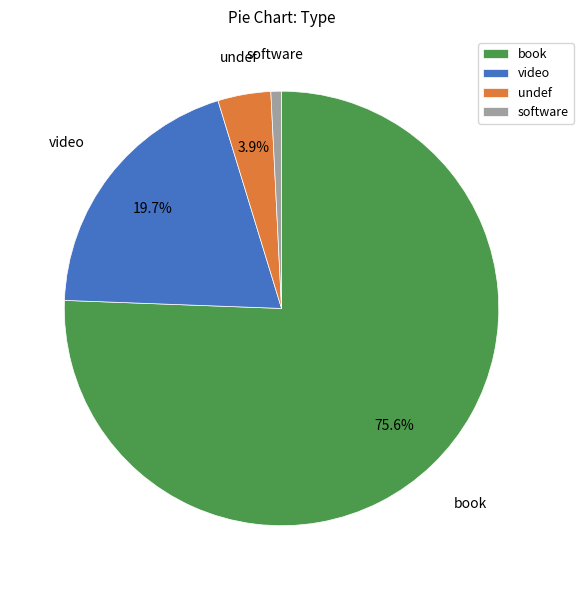

Which slice is the smallest?

software